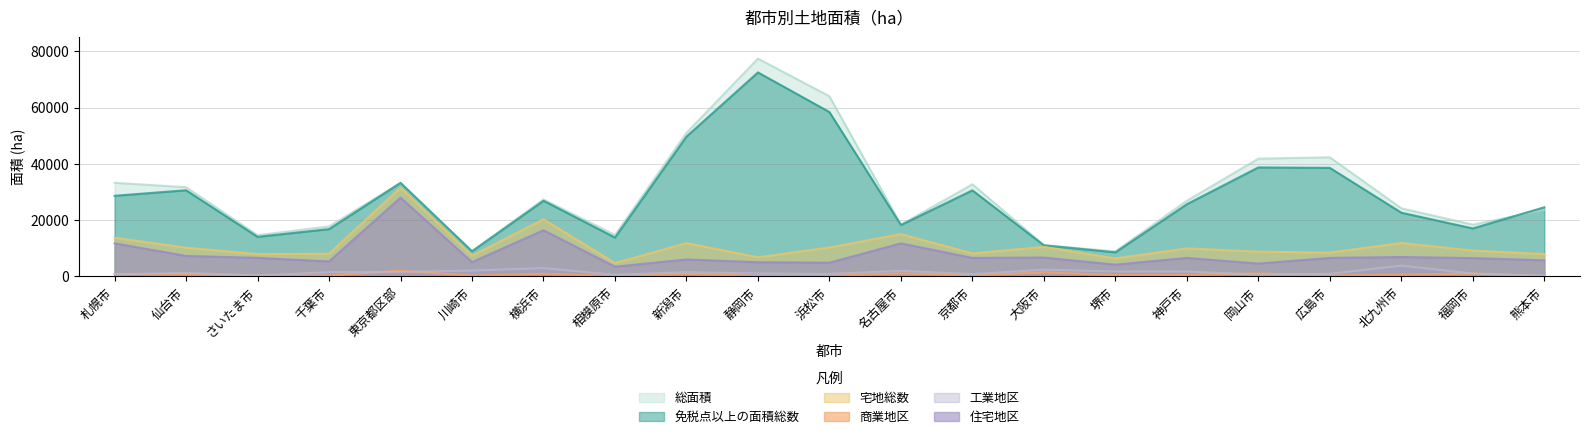

What position from the left is 名古屋市?

12